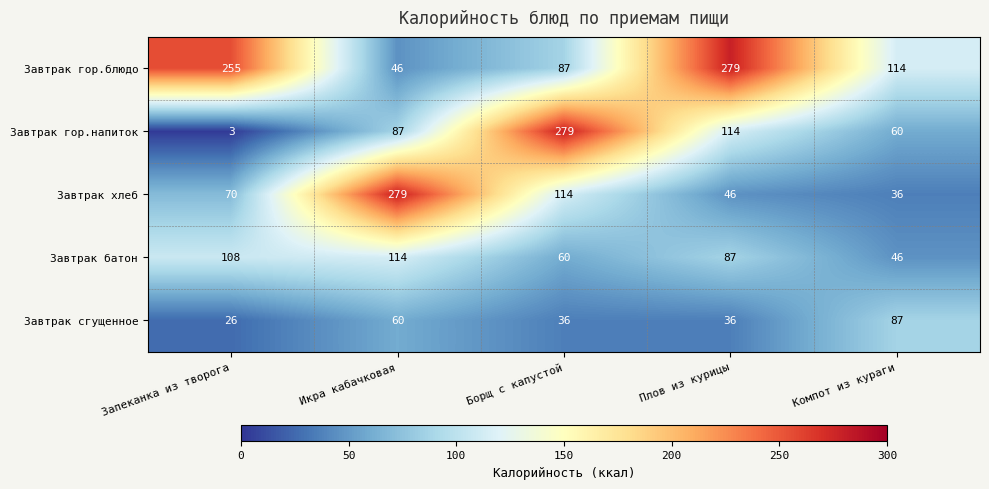

What is the spread (max minus min) of values at Компот из кураги?

78